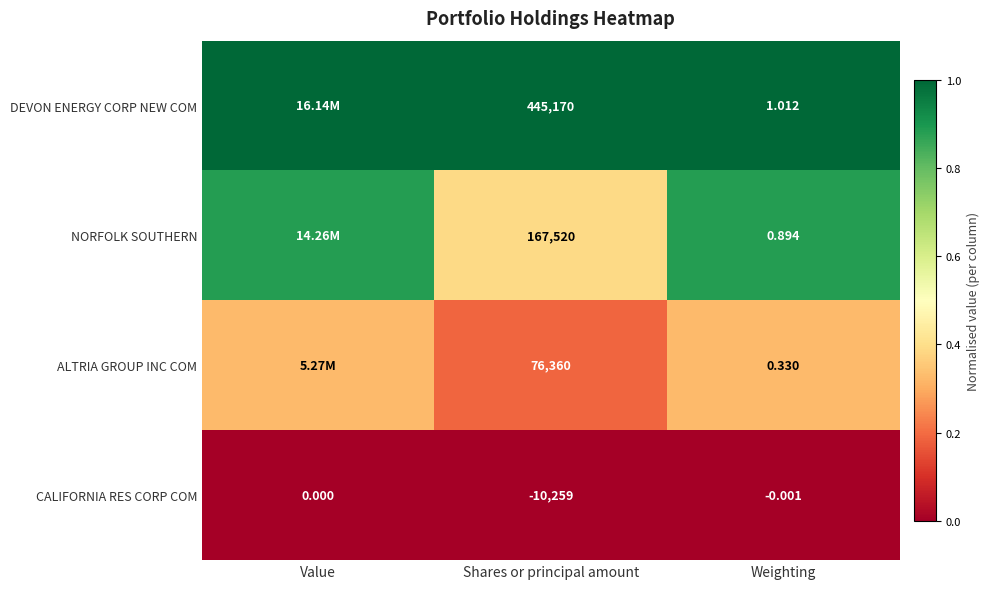

At Weighting, list the series in order from largest to smallest.

DEVON ENERGY CORP NEW COM, NORFOLK SOUTHERN, ALTRIA GROUP INC COM, CALIFORNIA RES CORP COM